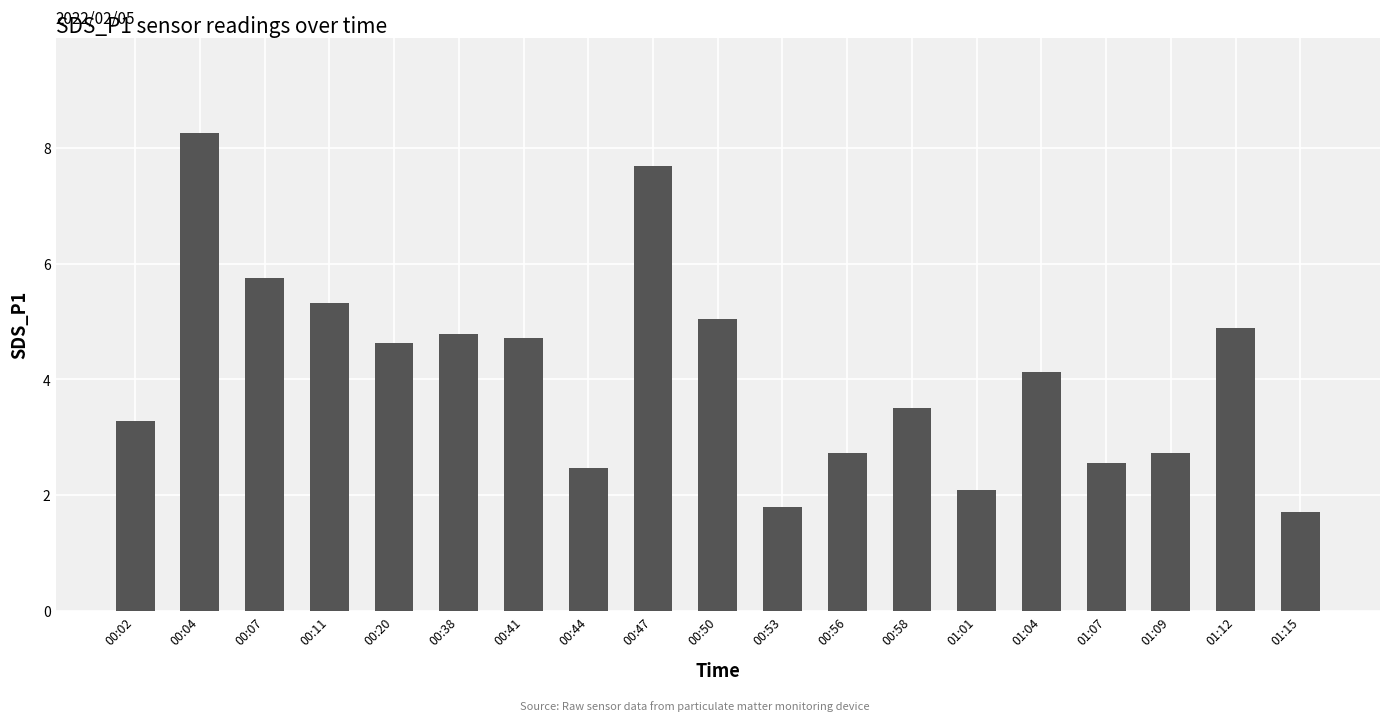

Count the number of categories in the chart.

19